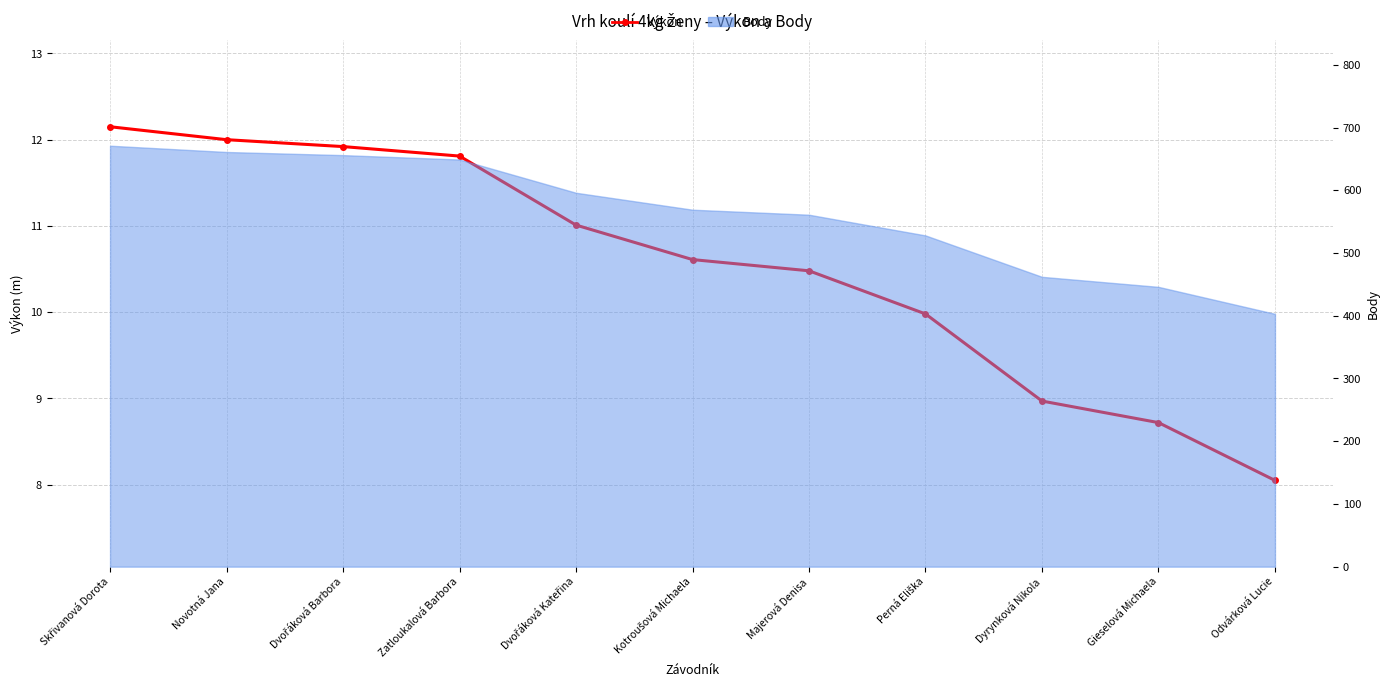

What is the label of the 1st point from the left?

Skřivanová Dorota